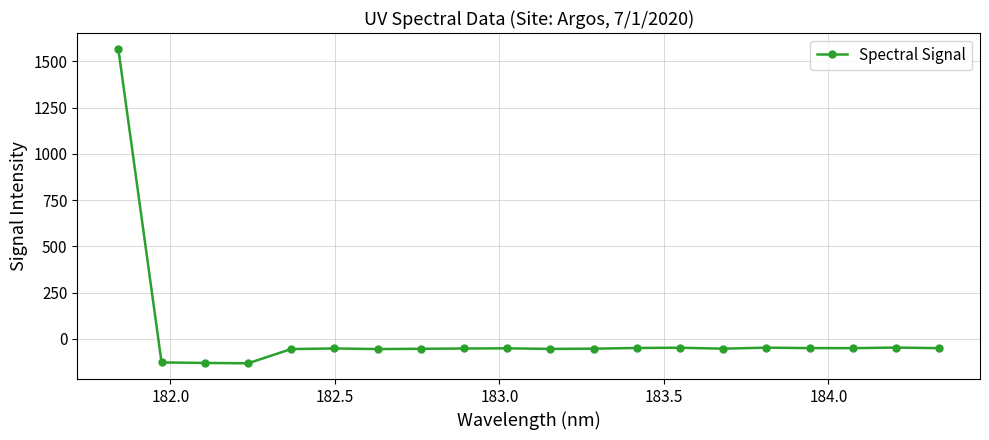

Does the chart display data point markers on the line(s)?

Yes